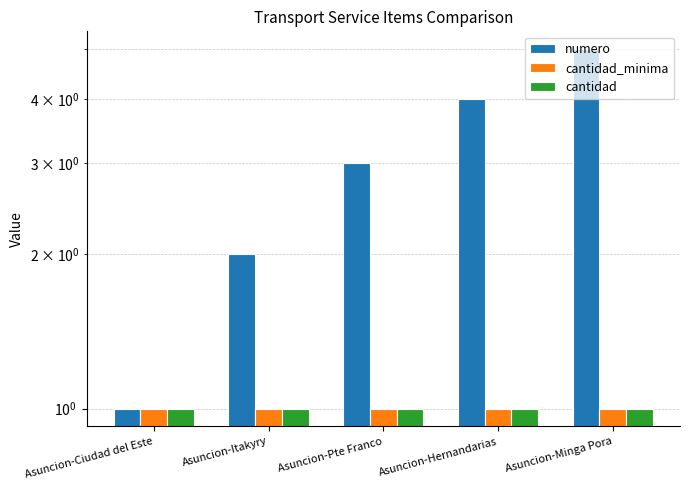

Is it true that cantidad equals 1 at Asuncion-Minga Pora?

True